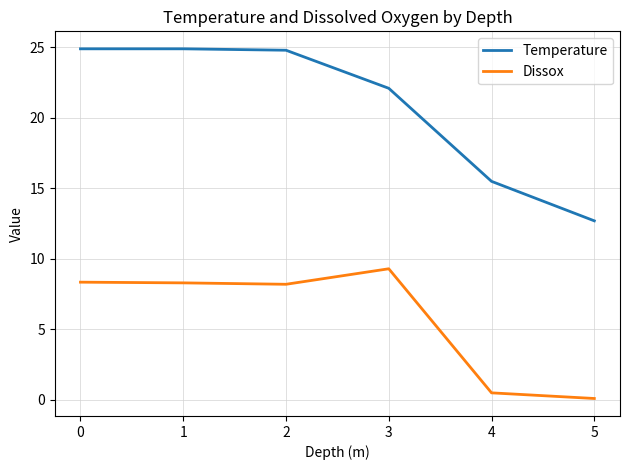

What value does the Temperature series have at 2?

24.8